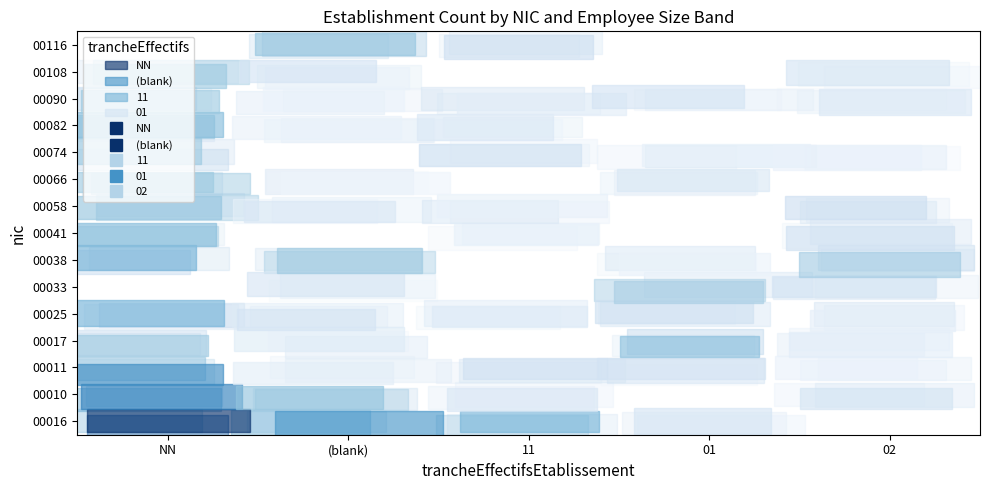

Between 02 and (blank), which is larger?

(blank)